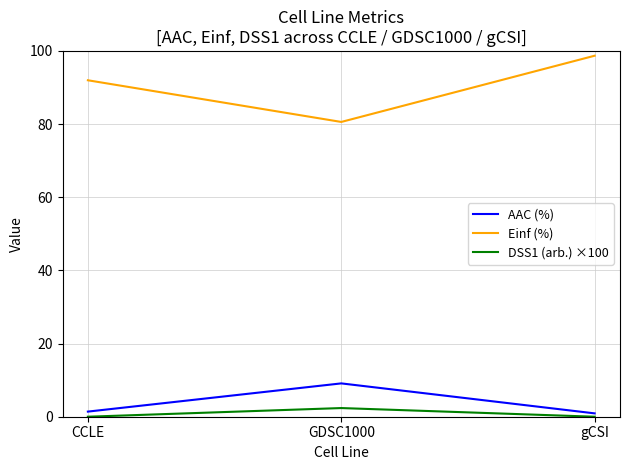

What is the sum of all DSS1 (arb.) ×100 values?

2.4